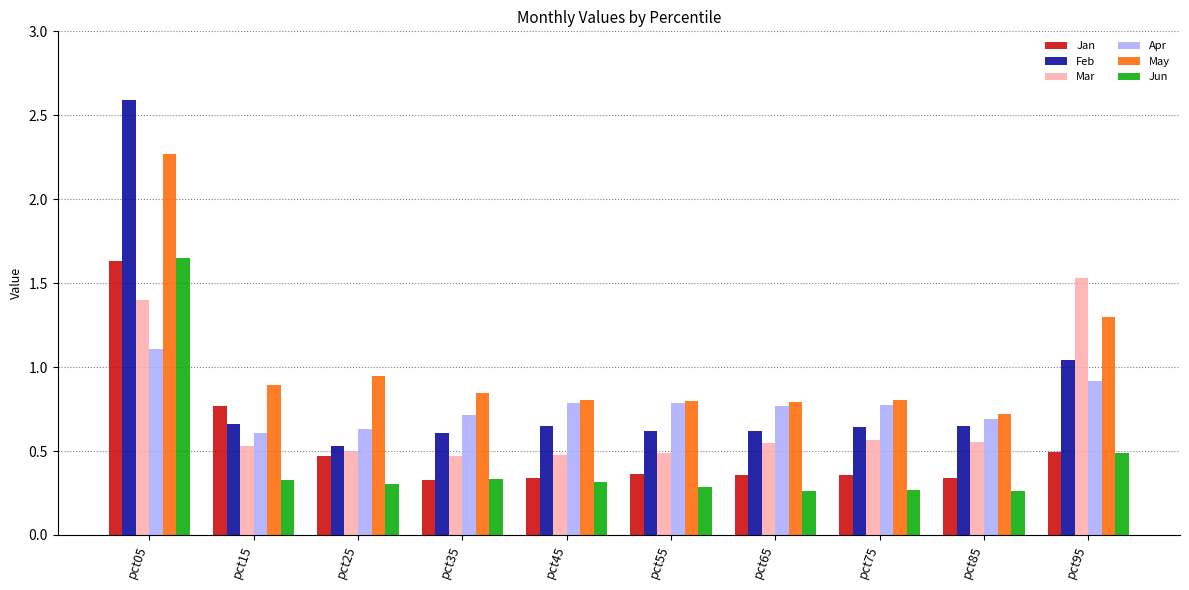

At which label does Feb reach its peak?

pct05